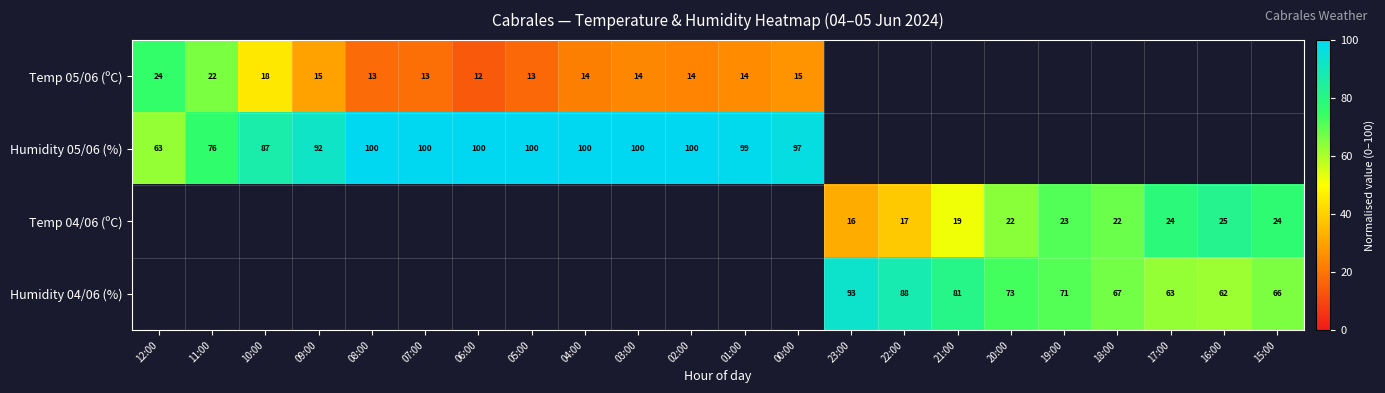

Is the value of Humidity 04/06 (%) at 16:00 greater than the value of Humidity 05/06 (%) at 10:00?

No